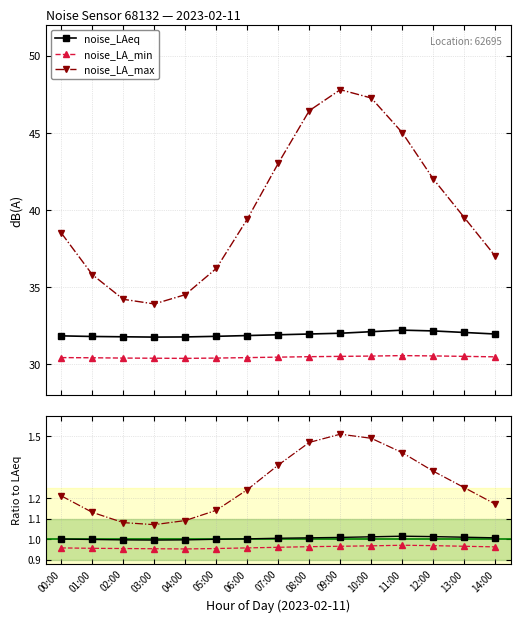

True or false: noise_LA_min and noise_LA_max cross at least once.

False